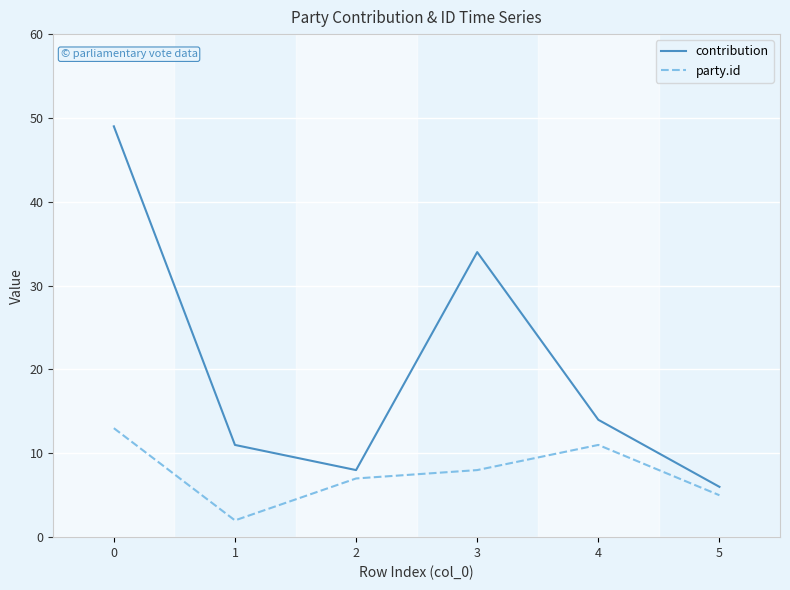

How many lines are shown in the chart?

2